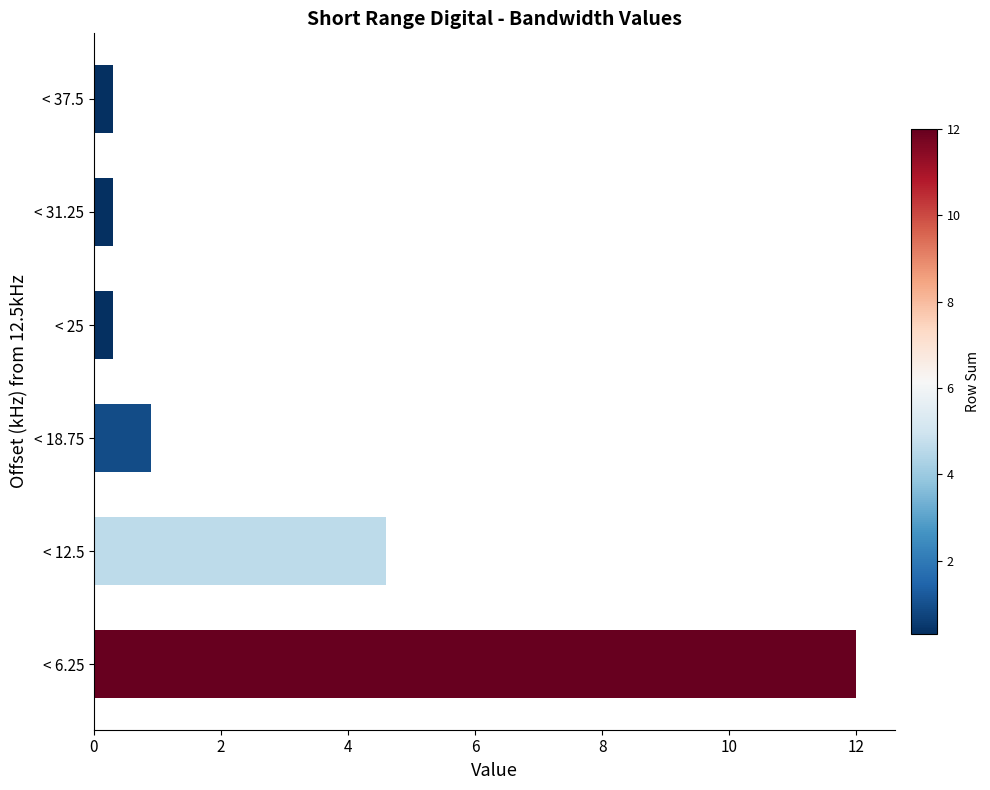

What is the maximum value shown in the chart?

12.0